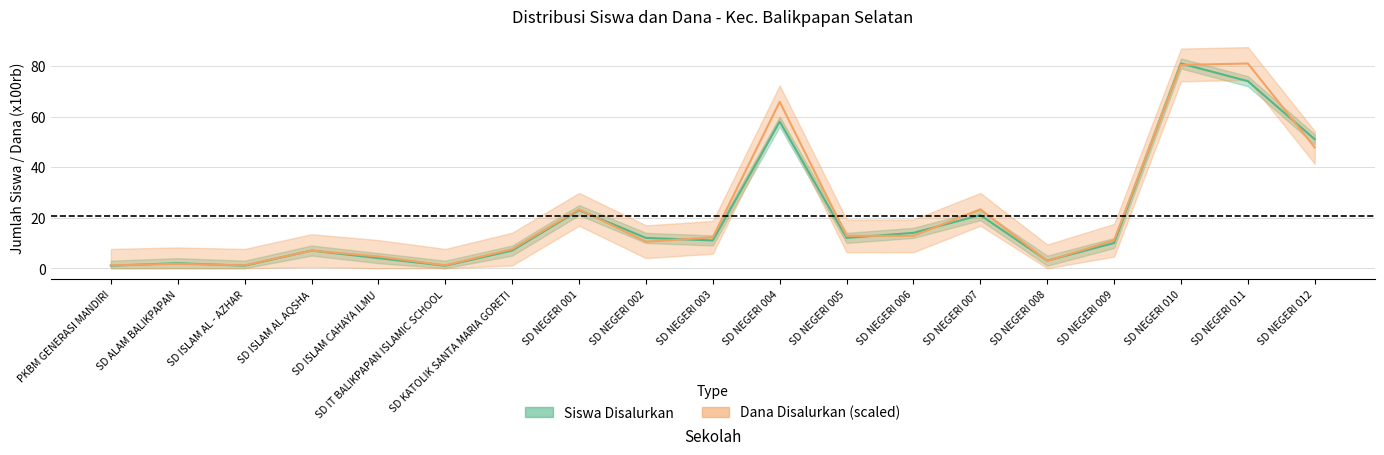

The Siswa Pemberian series shows 23.3 at SD NEGERI 001. True or false?

True